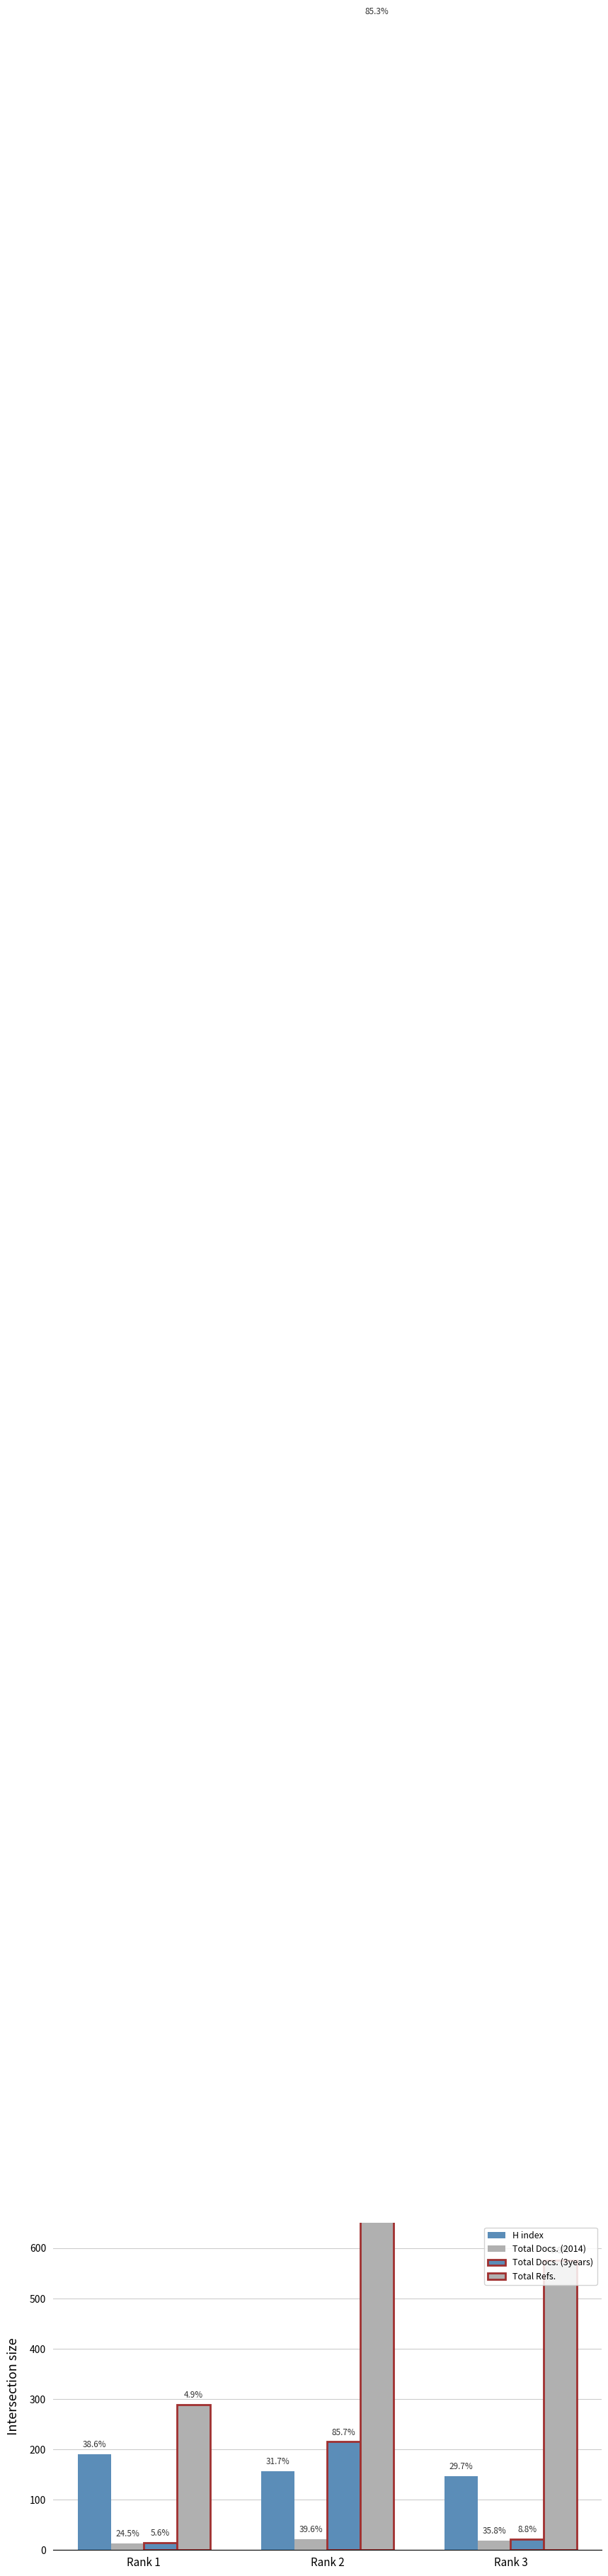

Which series has the largest total across all categories?

Total Refs.